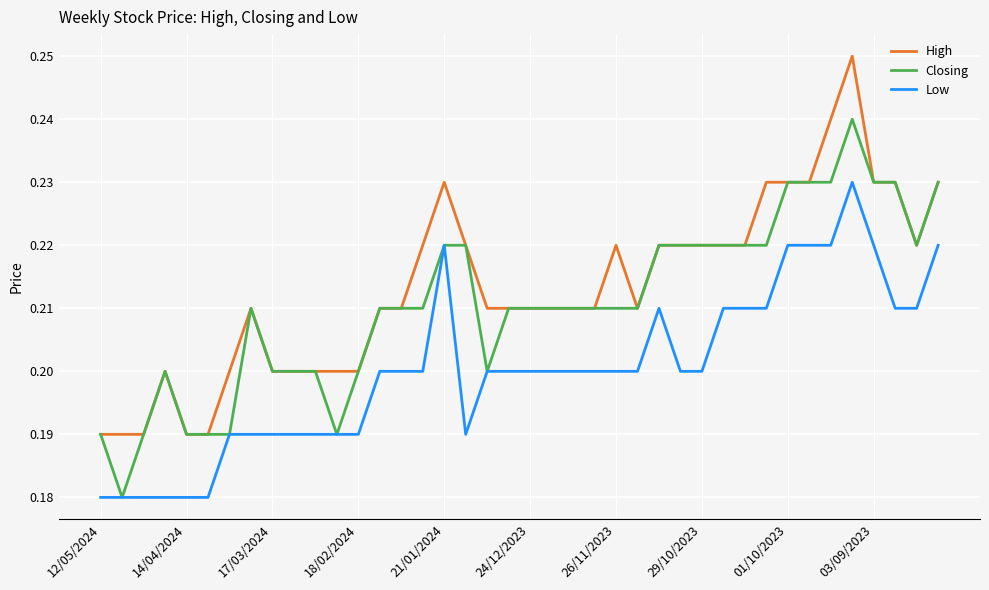

True or false: Low and High cross at least once.

False